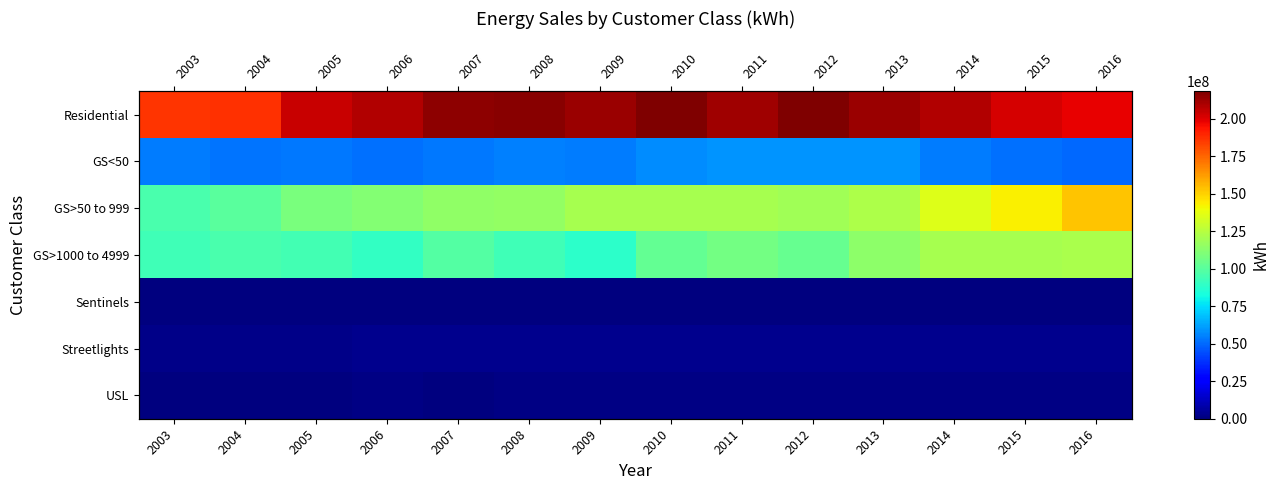

What is the difference between the maximum and minimum values in the USL series?

932138.2